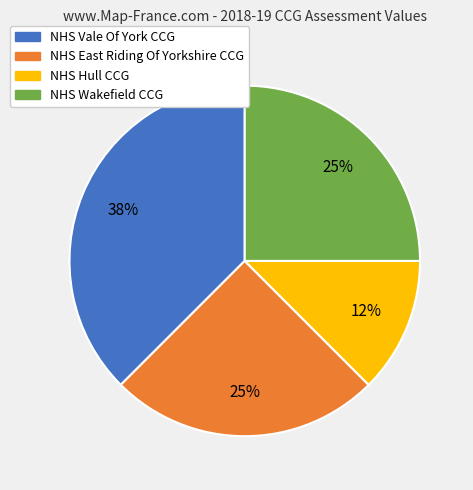

To the nearest percent, what portion does NHS East Riding Of Yorkshire CCG represent?

25%